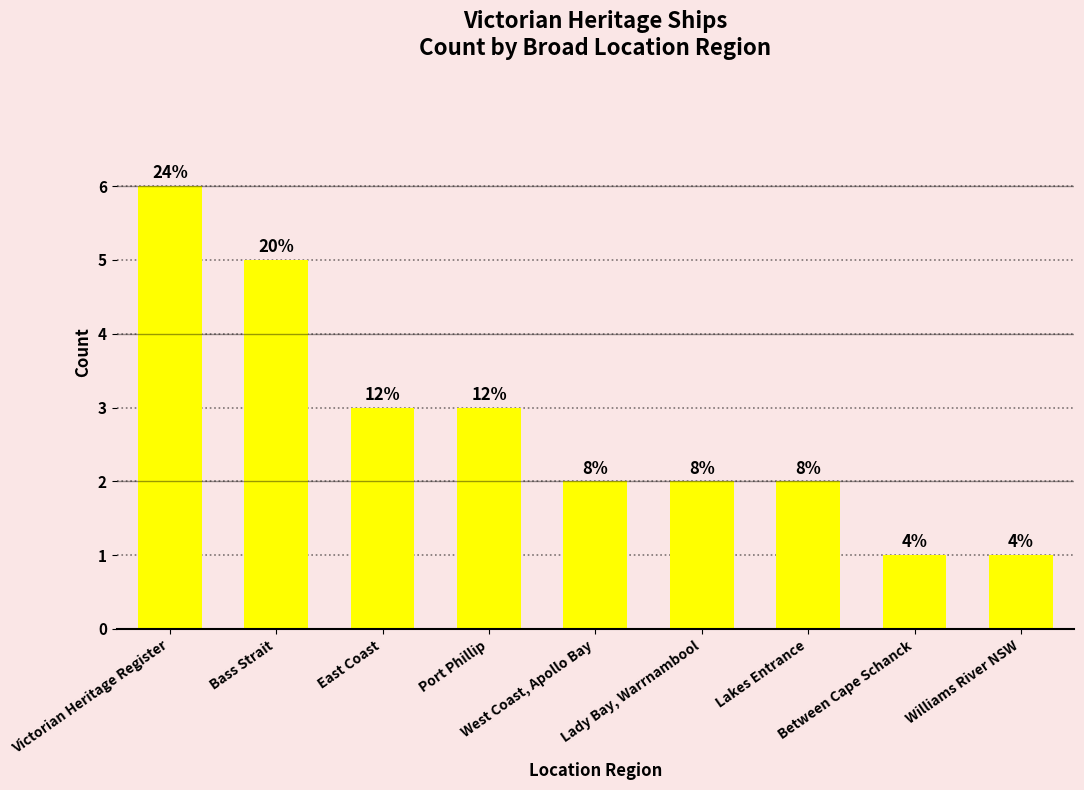

True or false: the data shows 4 at East Coast.

False